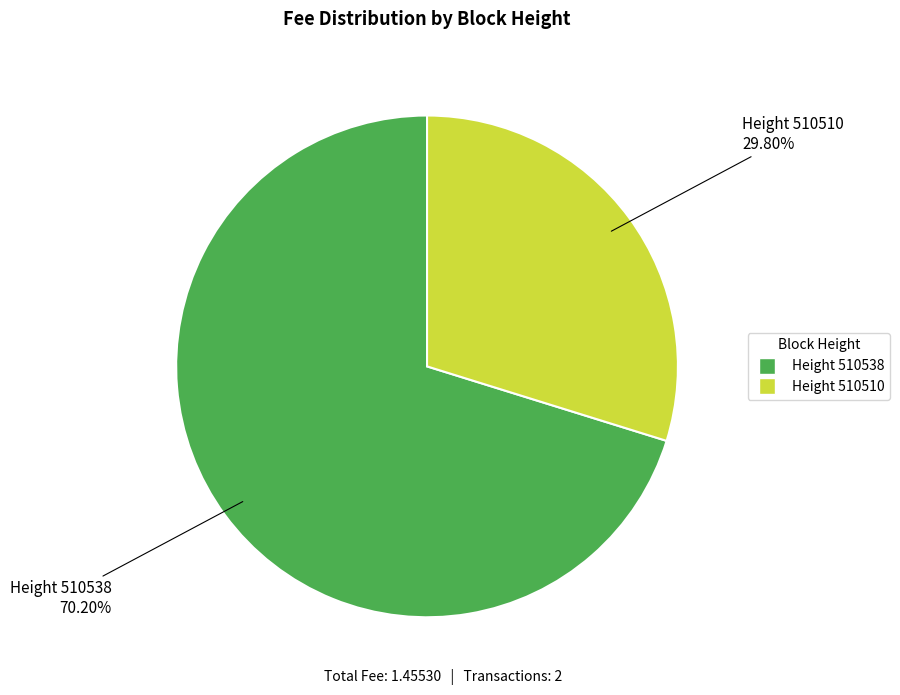

Does any single category account for the majority?

Yes